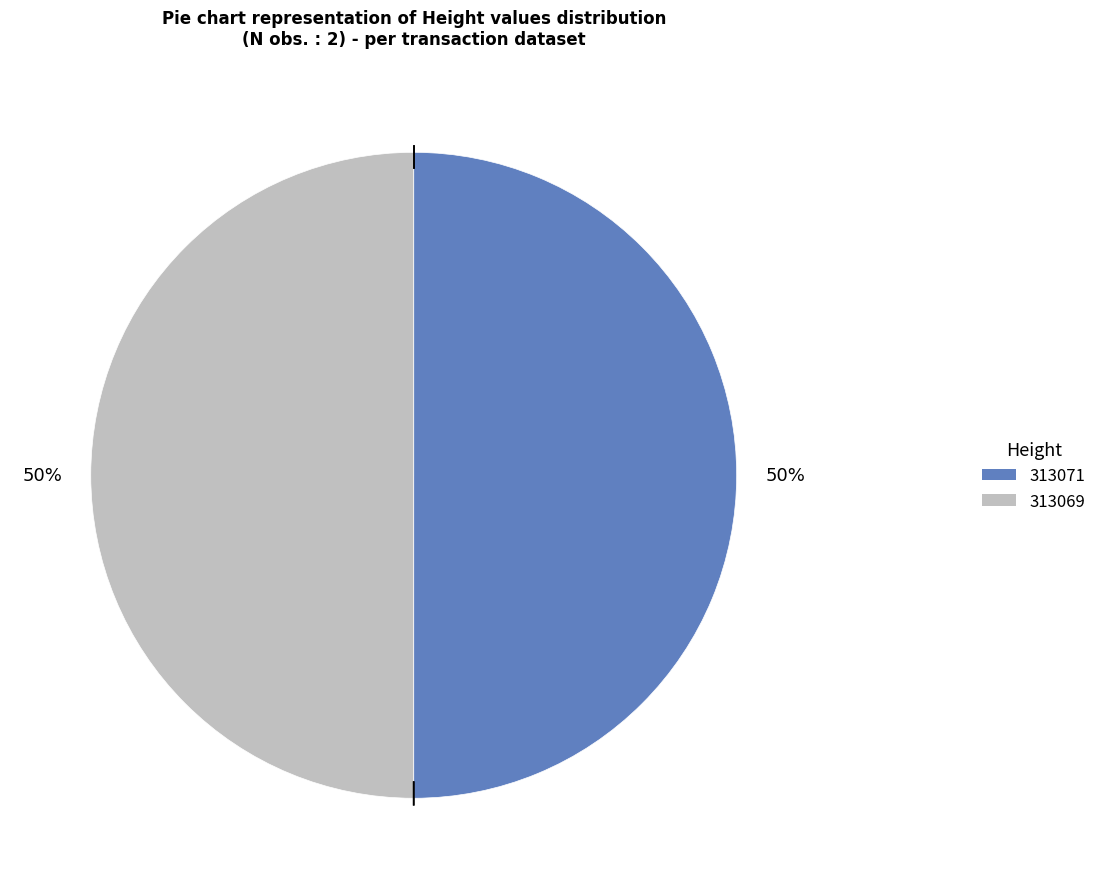

How many segments does this pie chart have?

2